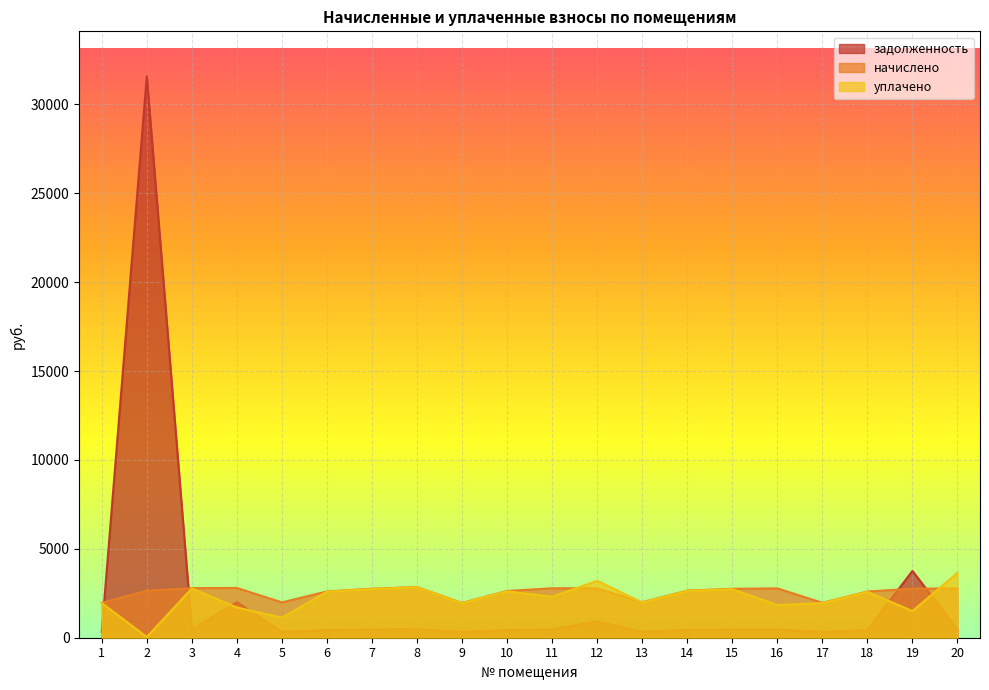

After their last crossing, which series has the higher values: начислено or задолженность?

начислено